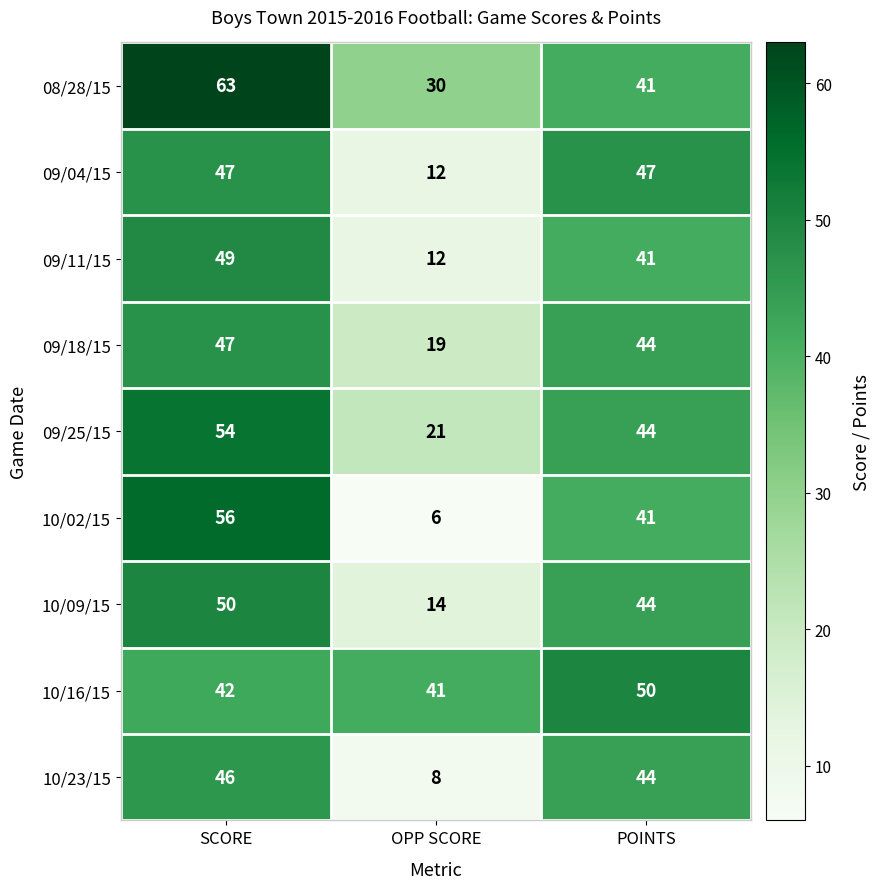

What is the total value across all series at OPP SCORE?

163